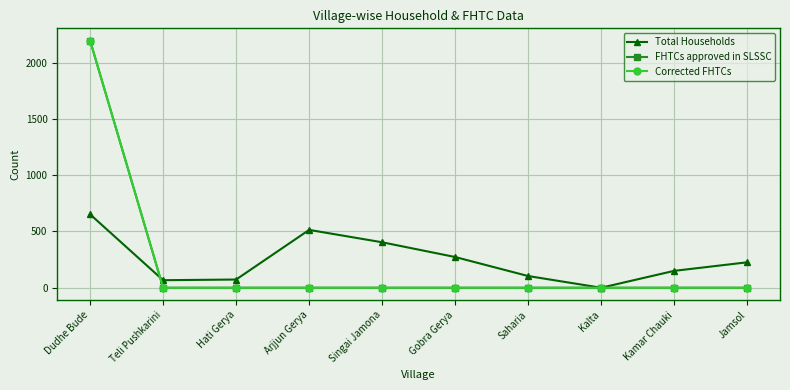

True or false: Total Households has more than 0 interior local peaks.

True